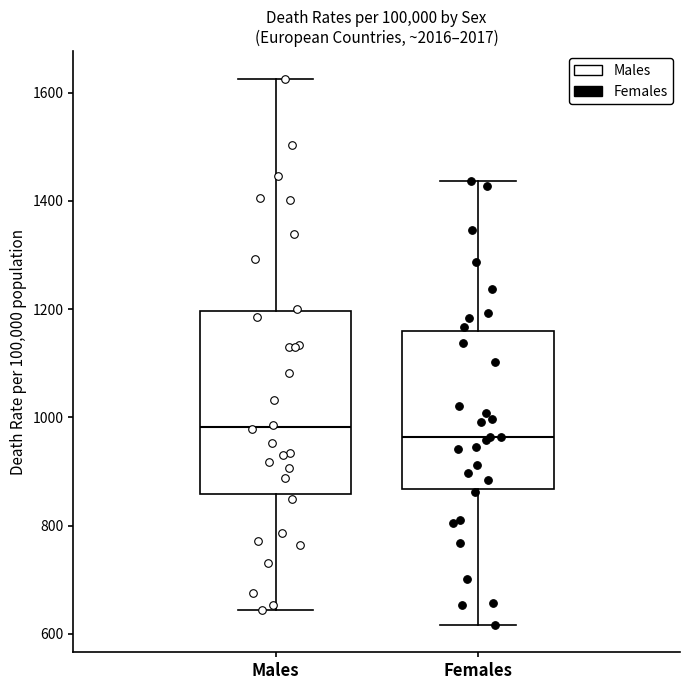

Reading left to right, transcribe this box plot: for each box, give where its median line is, the range the box spans, and where its two whiskers end, as read against the y-axis. The values are not printed on the chart, so give them approximately, as read against the axis.

Males: median 980, box 860 to 1200, whiskers 640 to 1620
Females: median 960, box 860 to 1160, whiskers 620 to 1440